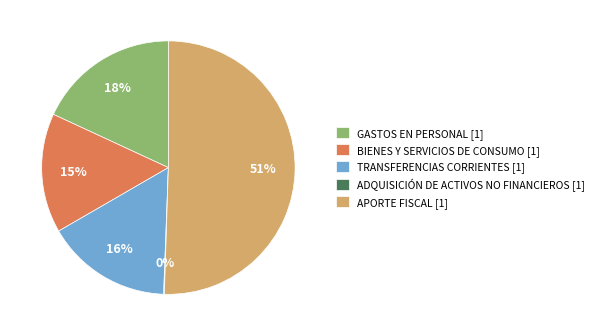

Does TRANSFERENCIAS CORRIENTES [1] account for over 50% of the chart?

No